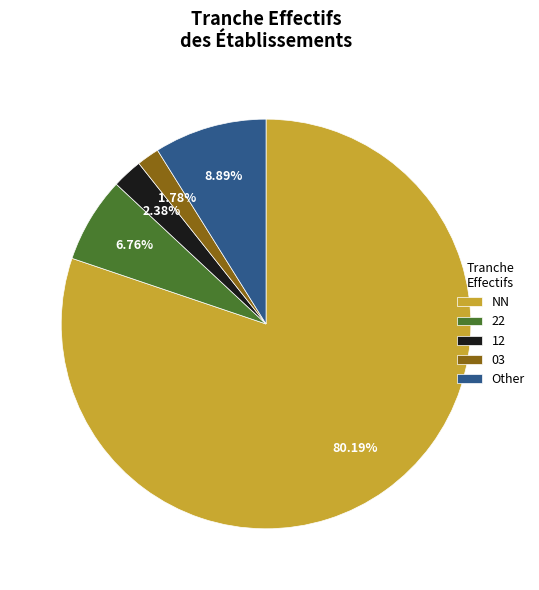

Is the sum of 12 and NN greater than half?

Yes